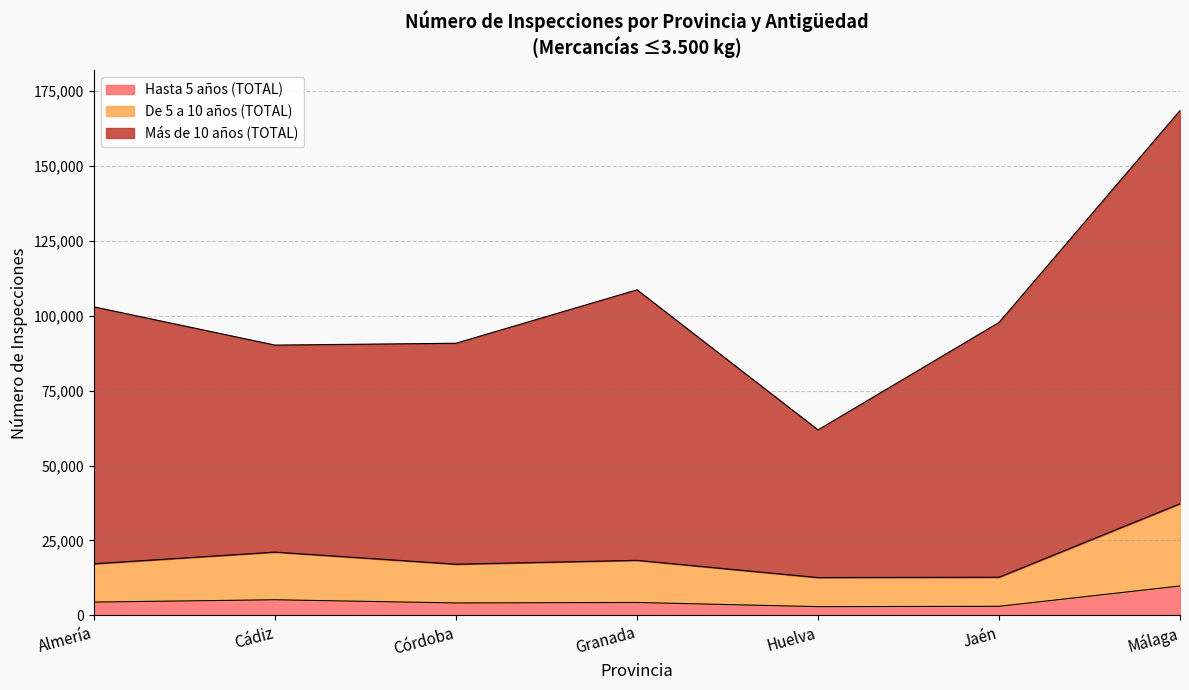

What is the label of the 5th point from the left?

Huelva